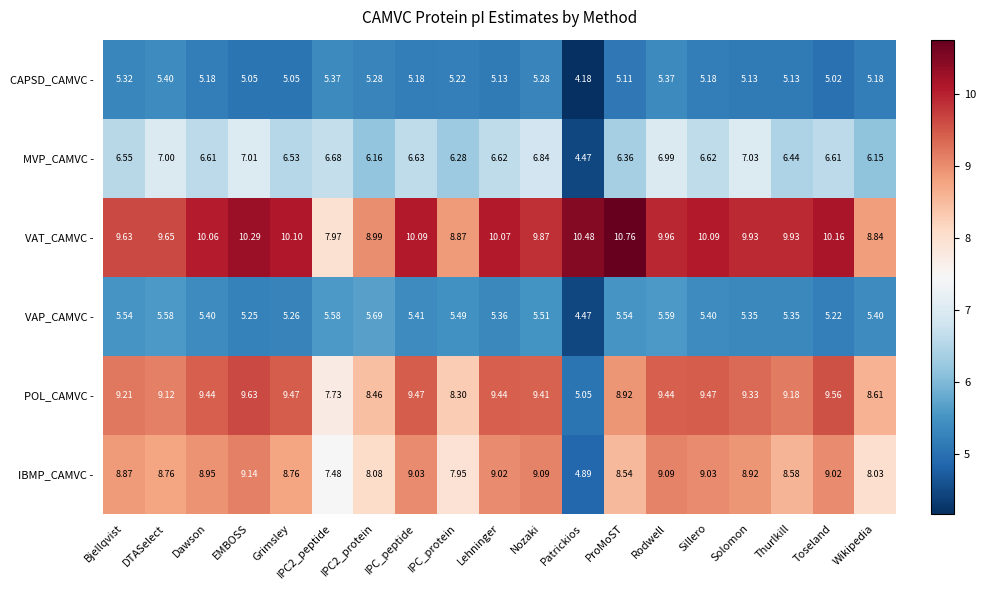

At which category does the chart reach its peak across all series?

ProMoST